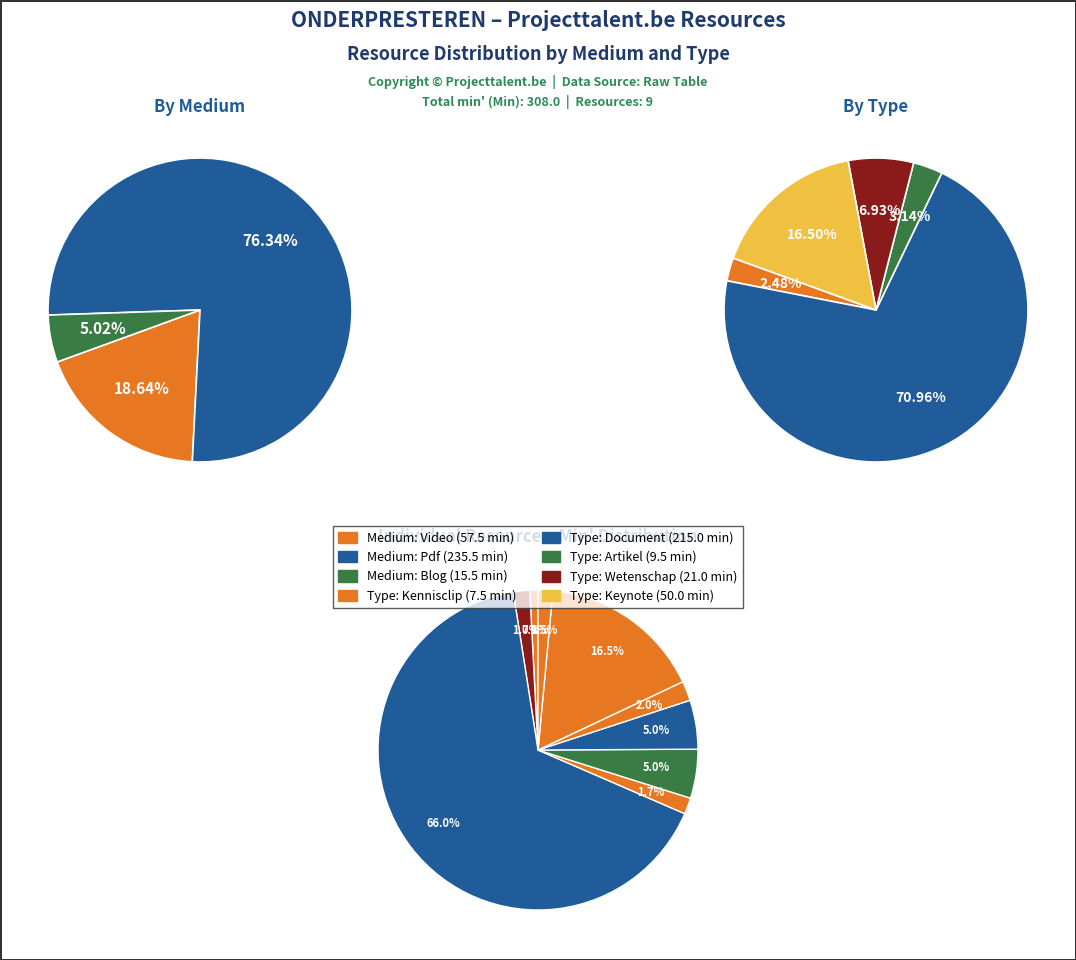

Between artikel (blog) and kennisclip (video 2), which is larger?

artikel (blog)